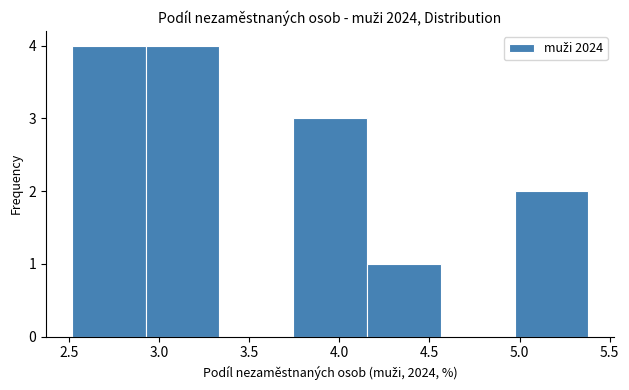

Reading left to right, list every bar in this chart as the range it spans on the x-axis followed by its height. Neither the bar edges nor the heights are printed on the chart, so give them approximately, as read against the axes.

2.50 to 2.95: 4
2.95 to 3.35: 4
3.35 to 3.75: 0
3.75 to 4.15: 3
4.15 to 4.55: 1
4.55 to 4.95: 0
4.95 to 5.40: 2